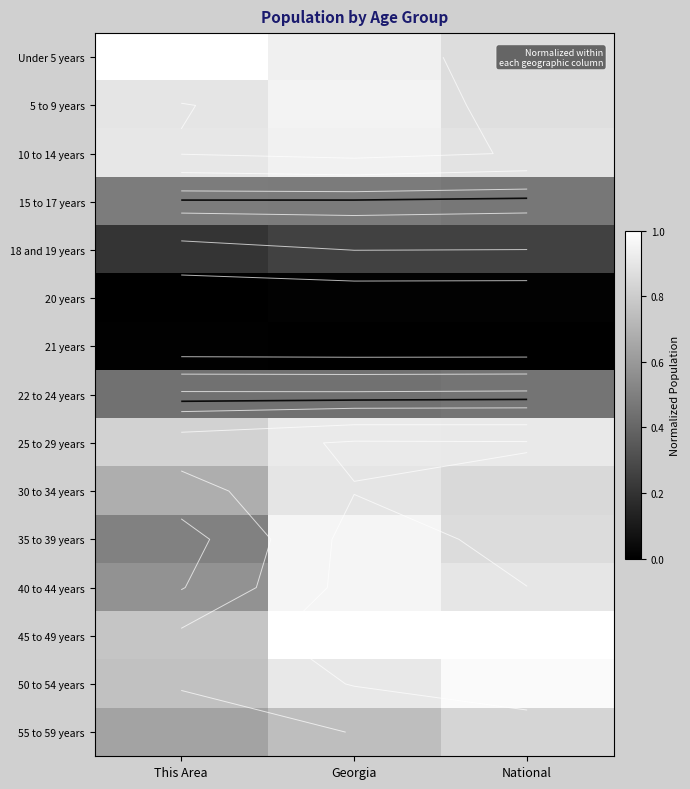

What is the total value across all series at Georgia?

10.4